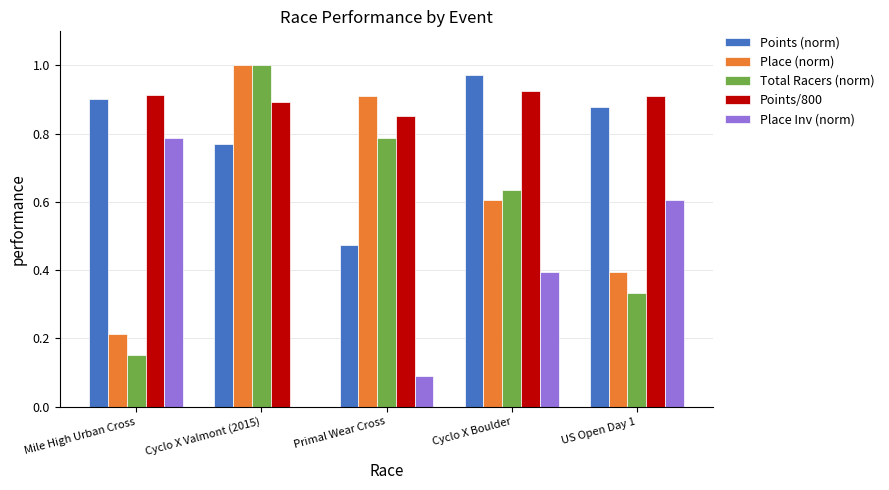

Is it true that Place (norm) equals 0.2 at Cyclo X Boulder?

False